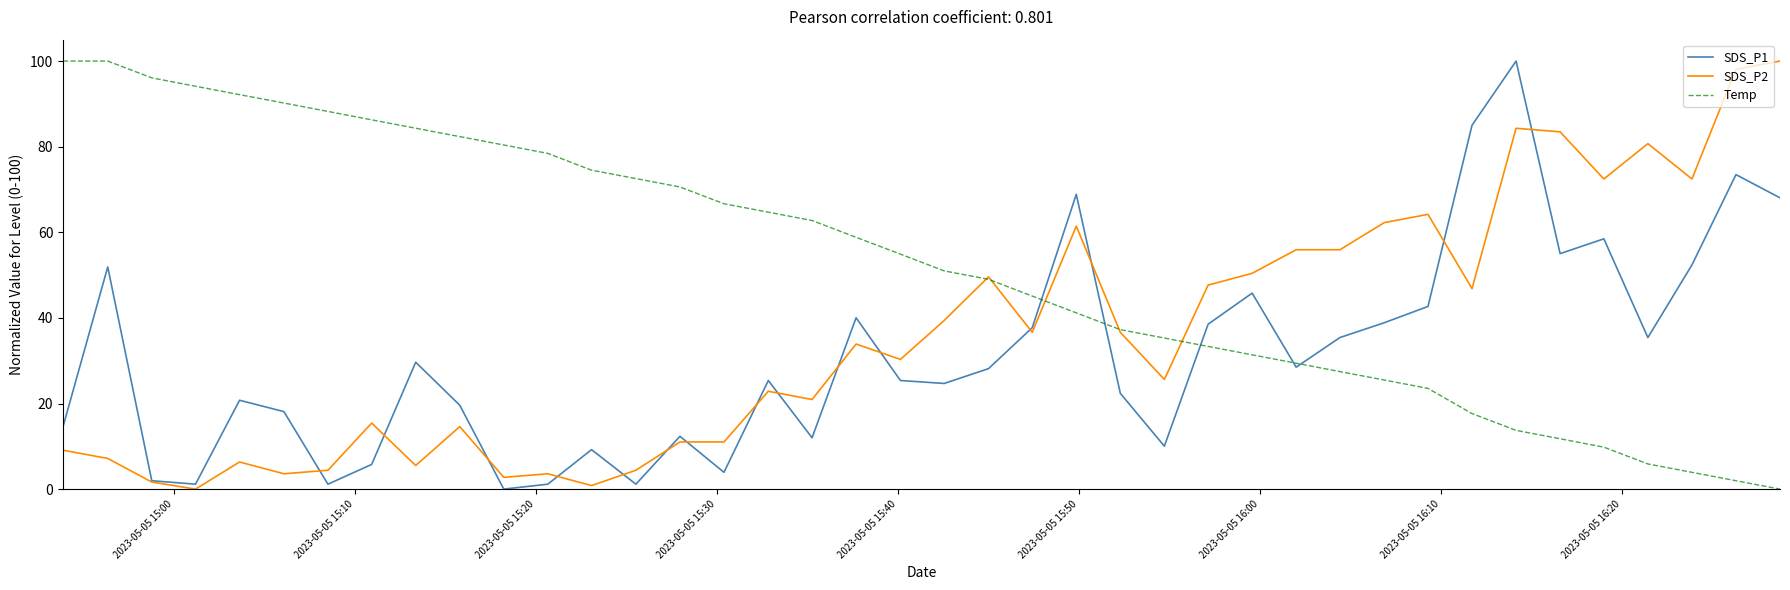

Which series has the largest total across all categories?

Temp